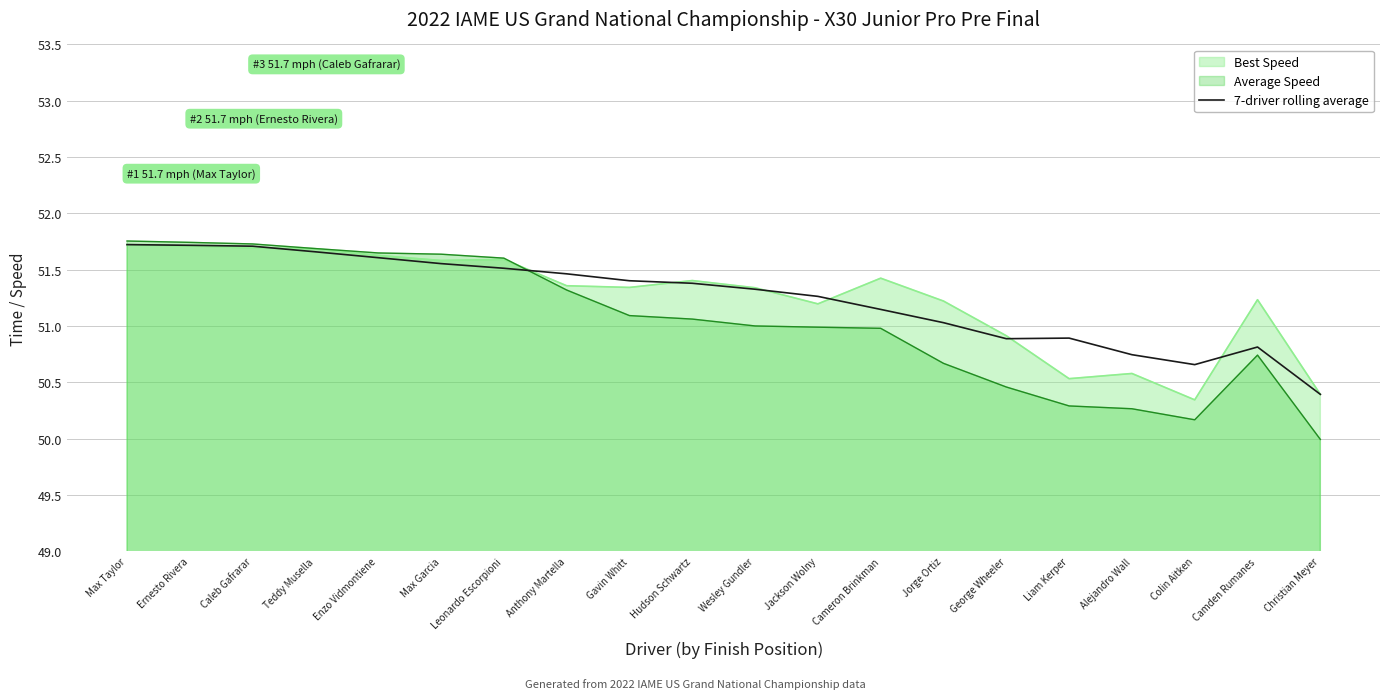

Which category has the highest value across all series?

Max Taylor